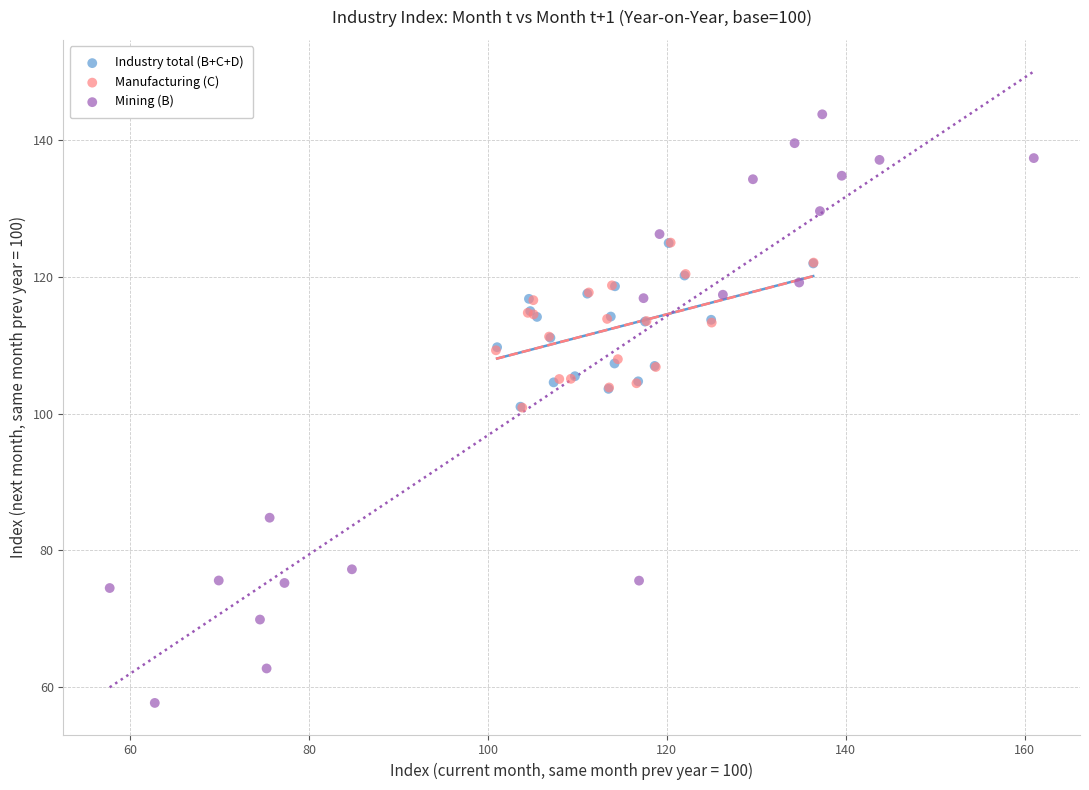

Which series has the largest Y range (max minus min)?

Mining (B)